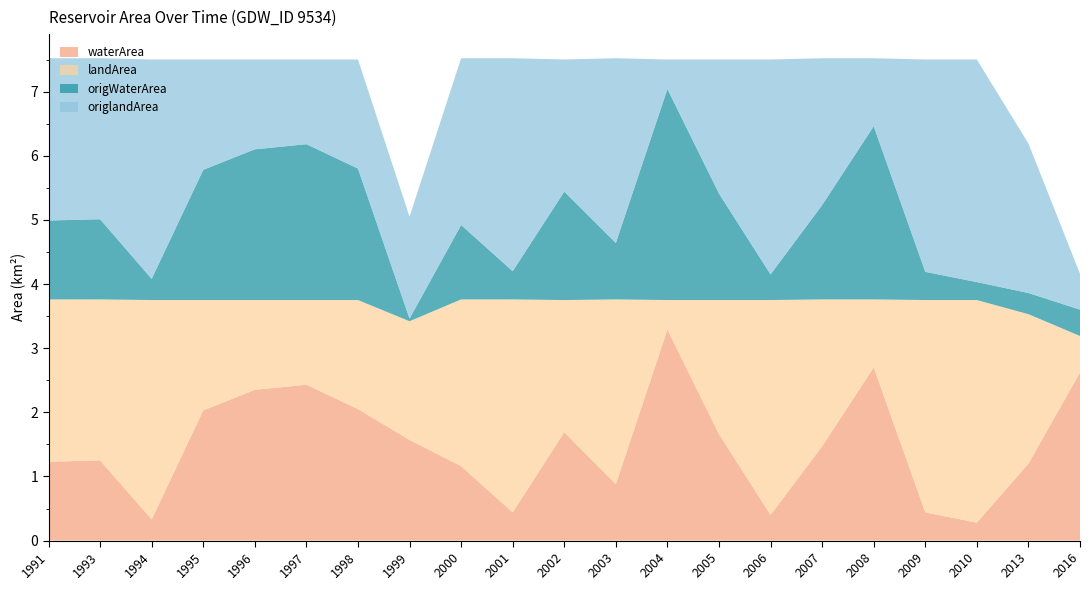

Reading left to right, extract all data points from this chart.

waterArea: 1991=1.2	1993=1.2	1994=0.3	1995=2.0	1996=2.4	1997=2.4	1998=2.0	1999=1.6	2000=1.2	2001=0.4	2002=1.7	2003=0.9	2004=3.3	2005=1.7	2006=0.4	2007=1.5	2008=2.7	2009=0.4	2010=0.3	2013=1.2	2016=2.6
landArea: 1991=2.5	1993=2.5	1994=3.4	1995=1.7	1996=1.4	1997=1.3	1998=1.7	1999=1.9	2000=2.6	2001=3.3	2002=2.1	2003=2.9	2004=0.5	2005=2.1	2006=3.4	2007=2.3	2008=1.1	2009=3.3	2010=3.5	2013=2.3	2016=0.6
origWaterArea: 1991=1.2	1993=1.2	1994=0.3	1995=2.0	1996=2.4	1997=2.4	1998=2.0	1999=0.0	2000=1.2	2001=0.4	2002=1.7	2003=0.9	2004=3.3	2005=1.7	2006=0.4	2007=1.5	2008=2.7	2009=0.4	2010=0.3	2013=0.3	2016=0.4
origlandArea: 1991=2.5	1993=2.5	1994=3.4	1995=1.7	1996=1.4	1997=1.3	1998=1.7	1999=1.6	2000=2.6	2001=3.3	2002=2.1	2003=2.9	2004=0.5	2005=2.1	2006=3.4	2007=2.3	2008=1.1	2009=3.3	2010=3.5	2013=2.3	2016=0.6